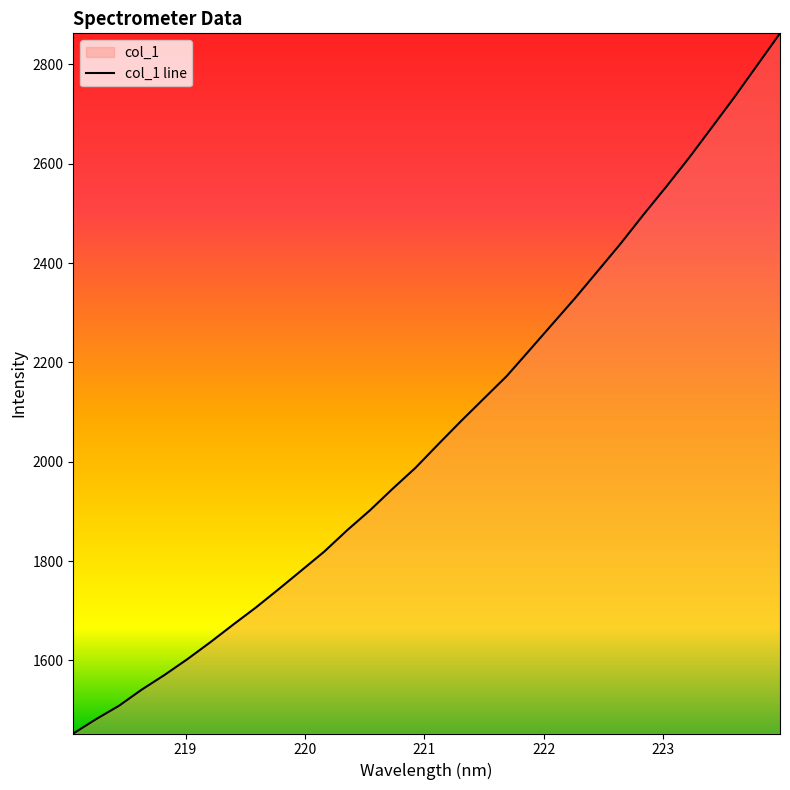

What is the difference between the maximum and minimum values?

1410.2